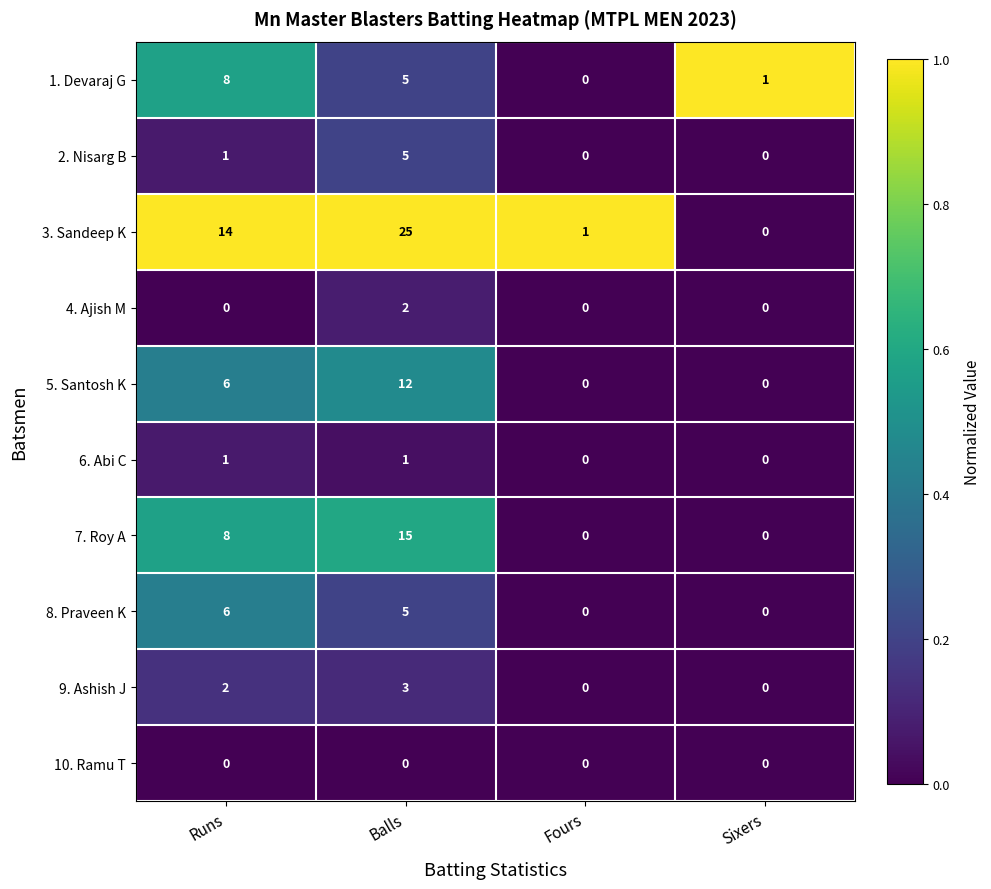

Is the value of 7. Roy A at Fours greater than the value of 9. Ashish J at Runs?

No